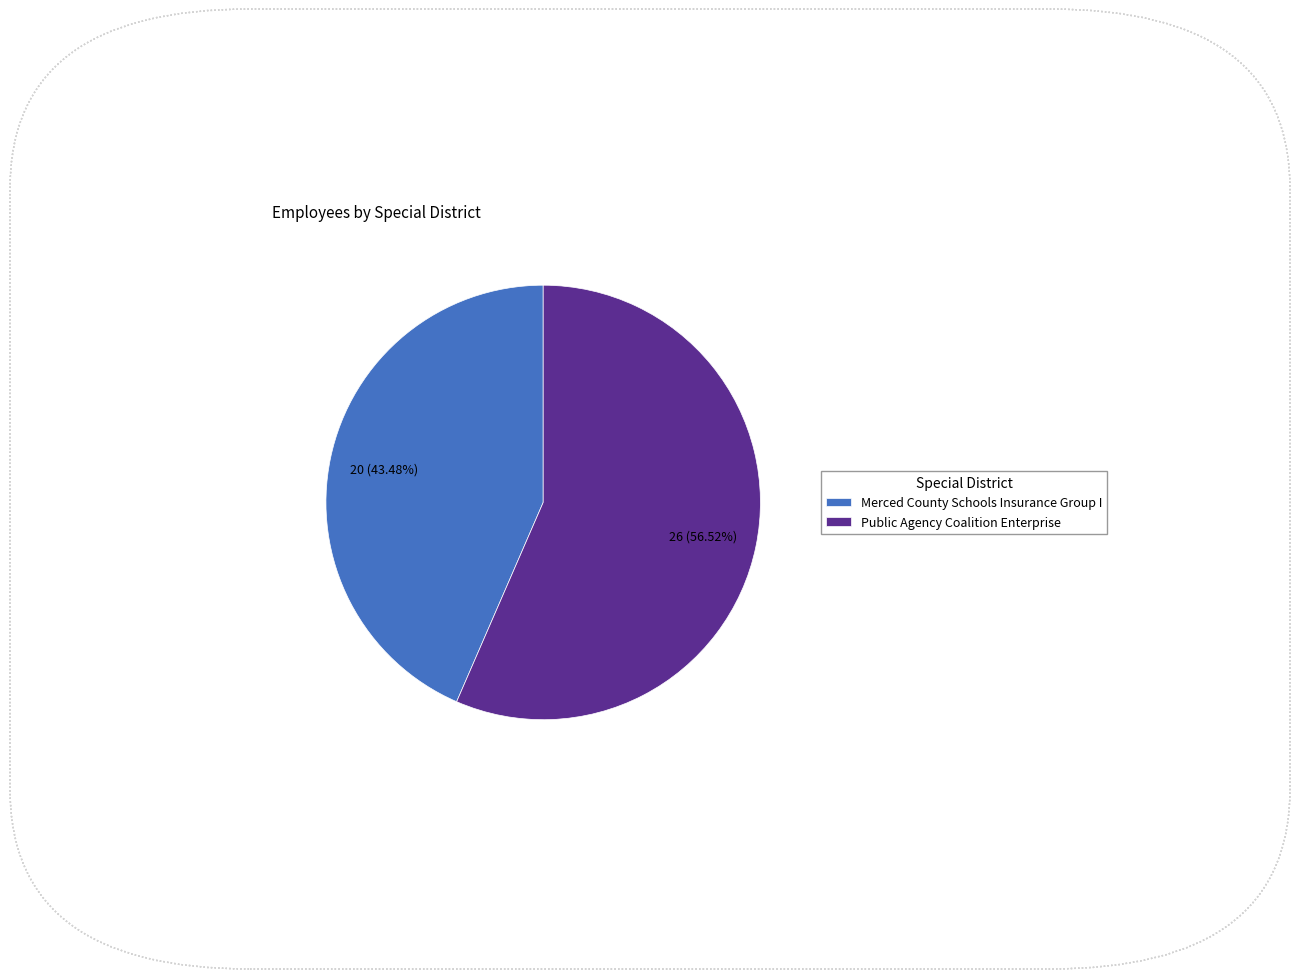

How much of the chart is everything except Merced County Schools Insurance Group I?

56.5%